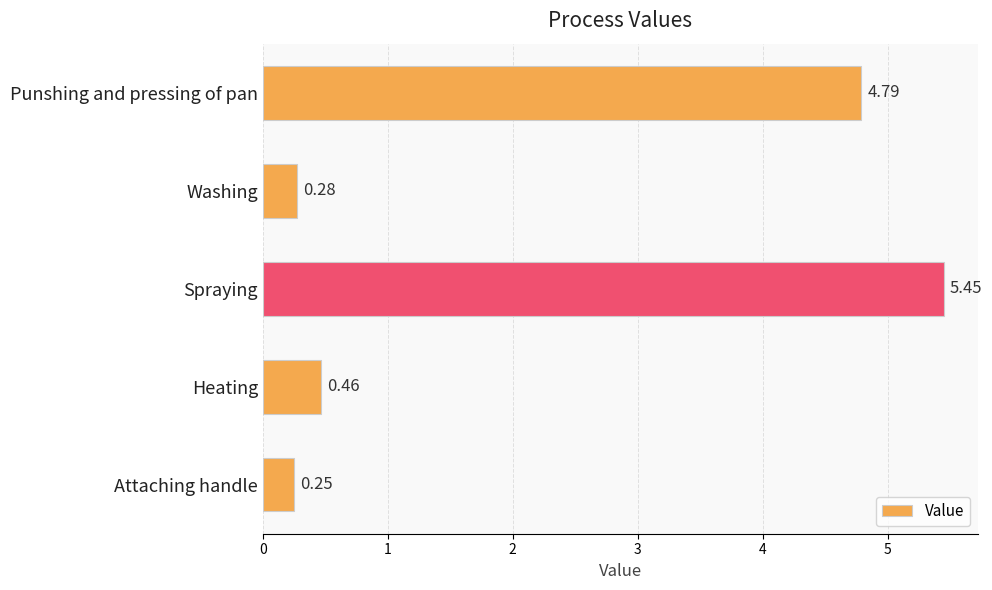

At which category does the chart reach its peak across all series?

Spraying